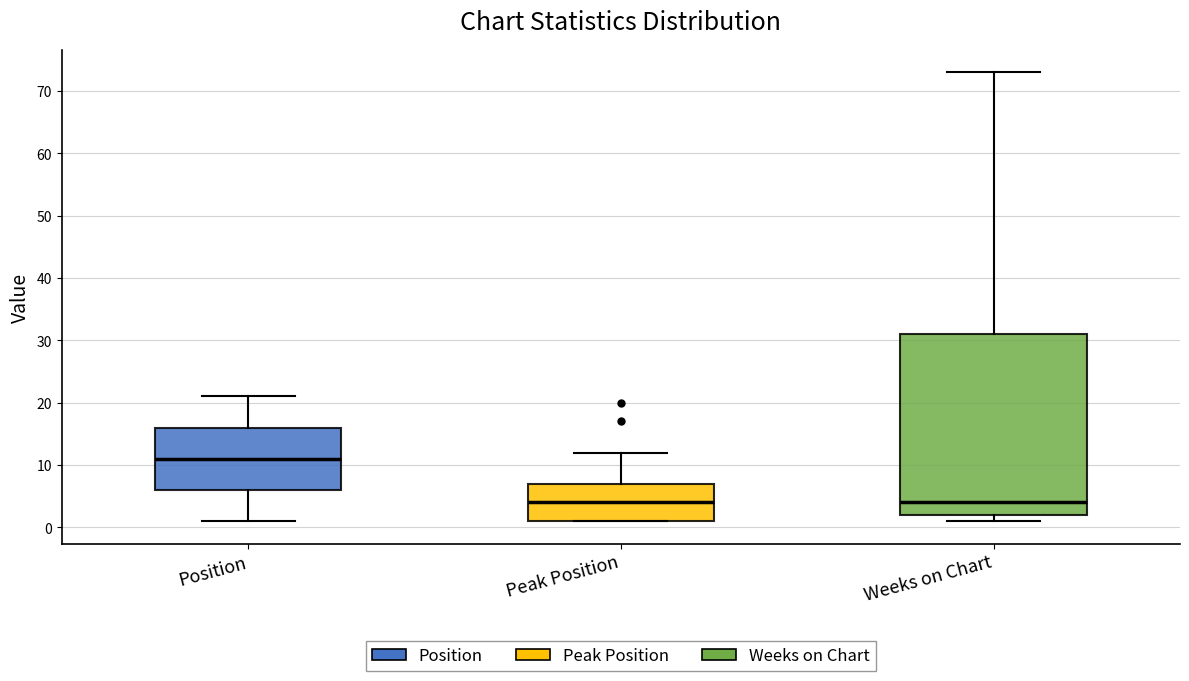

Reading left to right, transcribe this box plot: for each box, give where its median line is, the range the box spans, and where its two whiskers end, as read against the y-axis. The values are not printed on the chart, so give them approximately, as read against the axis.

Position: median 11, box 6 to 16, whiskers 1 to 21
Peak Position: median 4, box 1 to 7, whiskers 1 to 12
Weeks on Chart: median 4, box 2 to 31, whiskers 1 to 73